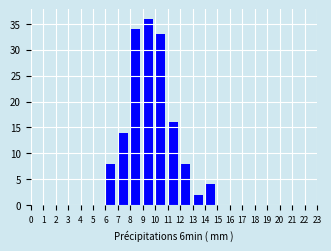

Reading left to right, list every bar in this chart as the range it spans on the x-axis followed by its height. The values are not printed on the chart, so give them approximately, as read against the axis.

0 to 1: 0
1 to 2: 0
2 to 3: 0
3 to 4: 0
4 to 5: 0
5 to 6: 0
6 to 7: 8
7 to 8: 14
8 to 9: 34
9 to 10: 36
10 to 11: 33
11 to 12: 16
12 to 13: 8
13 to 14: 2
14 to 15: 4
15 to 16: 0
16 to 17: 0
17 to 18: 0
18 to 19: 0
19 to 20: 0
20 to 21: 0
21 to 22: 0
22 to 23: 0